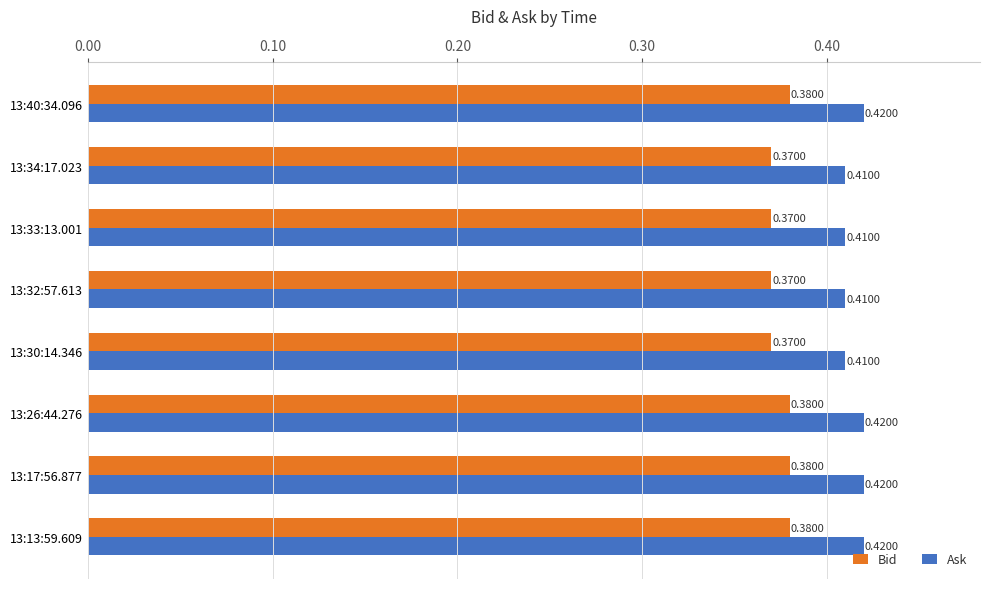

What is the sum of all Ask values?

3.3